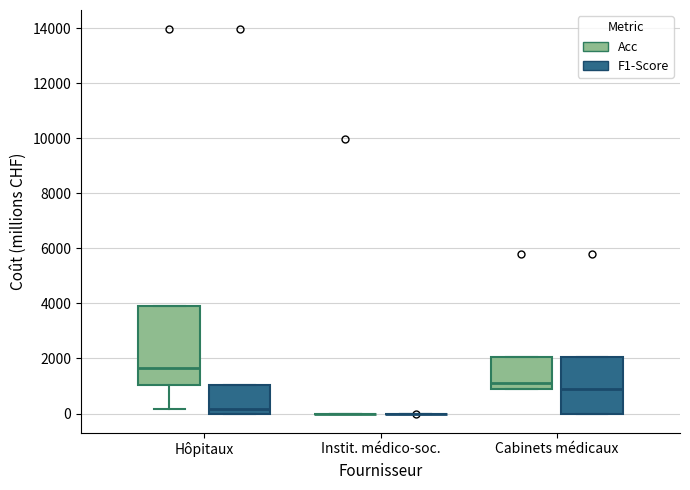

Where is the upper edge of the box for Cabinets médicaux (Acc) on the y-axis? The values are not printed on the chart, so give them approximately, as read against the axis.

2000